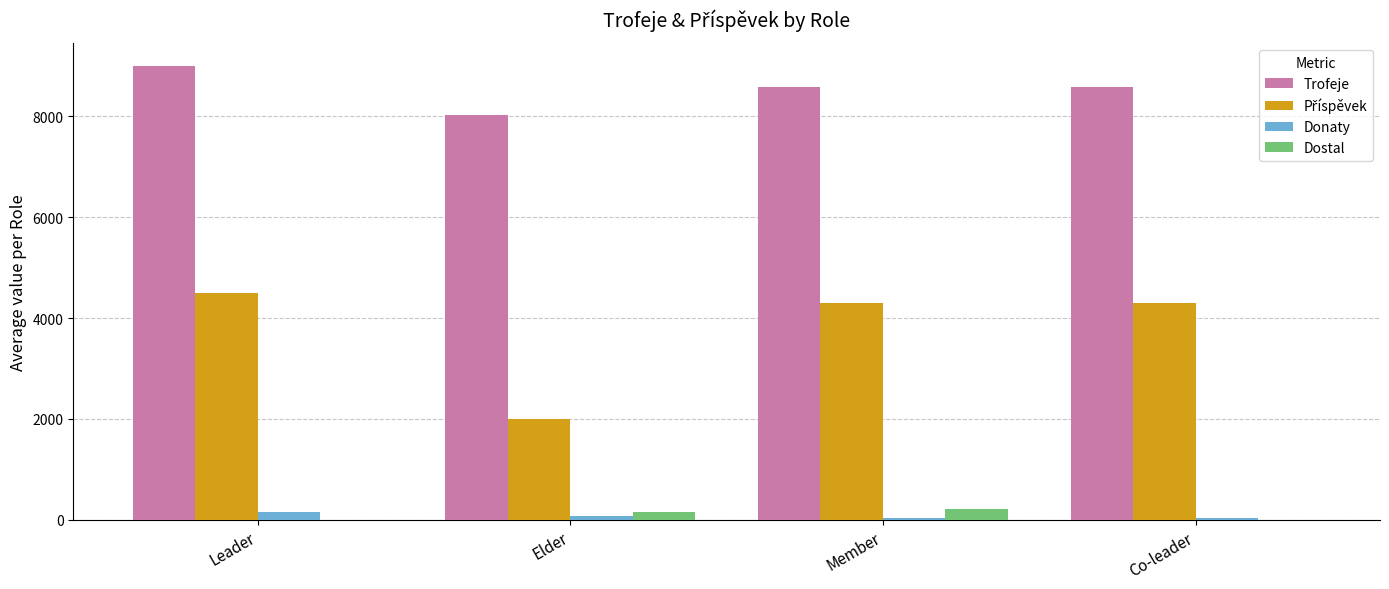

What is the sum of all Dostal values?

376